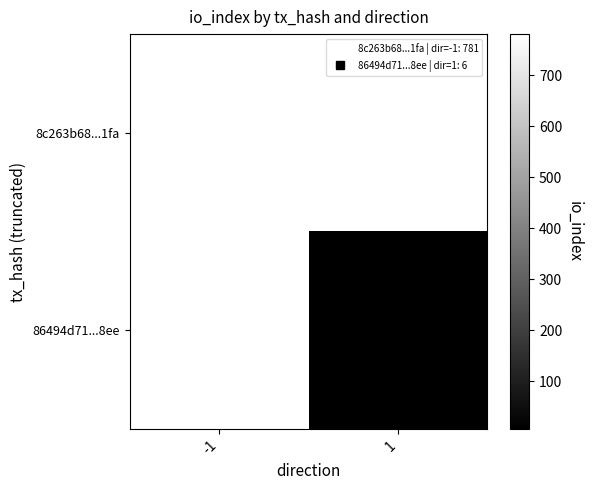

Count the number of data series in this chart.

2